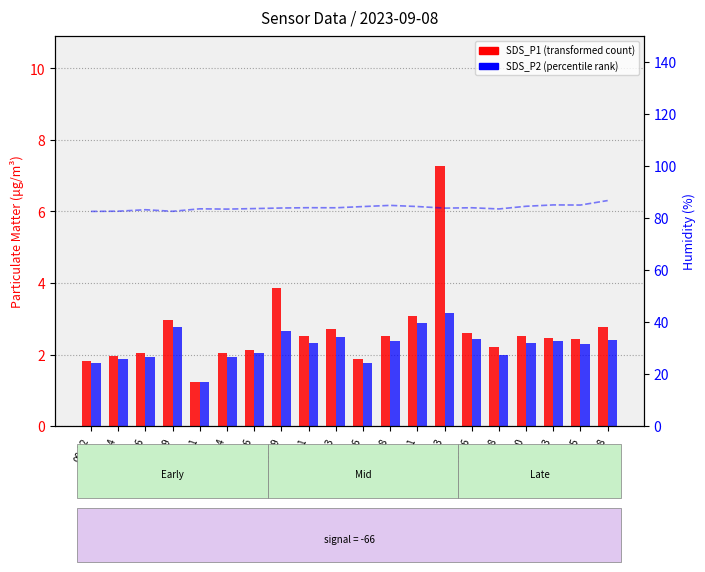

What is the total value across all series at 00:48?

5.2